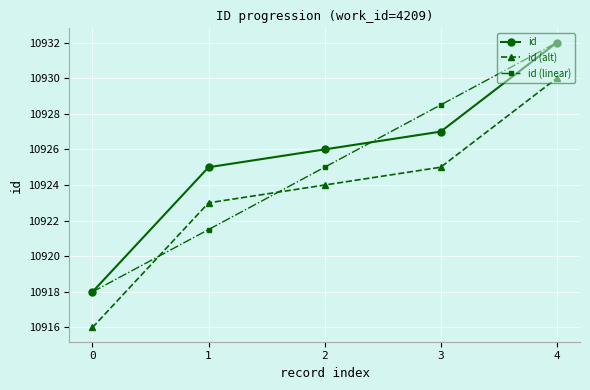

Reading left to right, what are all the values shown in this chart?

id: 0=10918.0	1=10925.0	2=10926.0	3=10927.0	4=10932.0
id (alt): 0=10916.0	1=10923.0	2=10924.0	3=10925.0	4=10930.0
id (linear): 0=10918.0	1=10921.5	2=10925.0	3=10928.5	4=10932.0